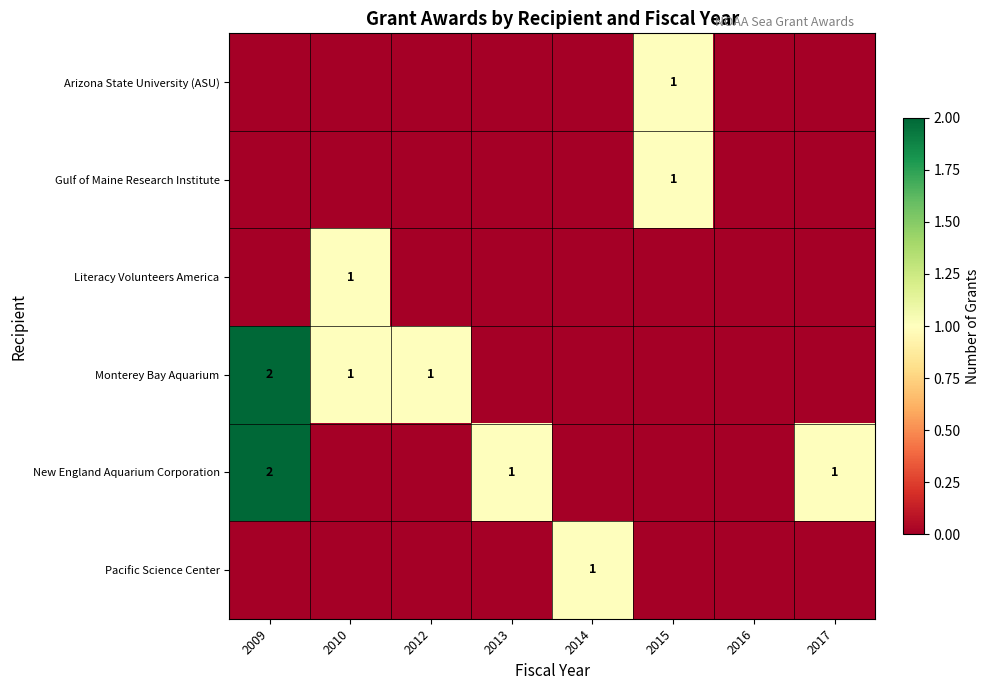

The value of New England Aquarium Corporation at 2009 is 1. True or false?

False